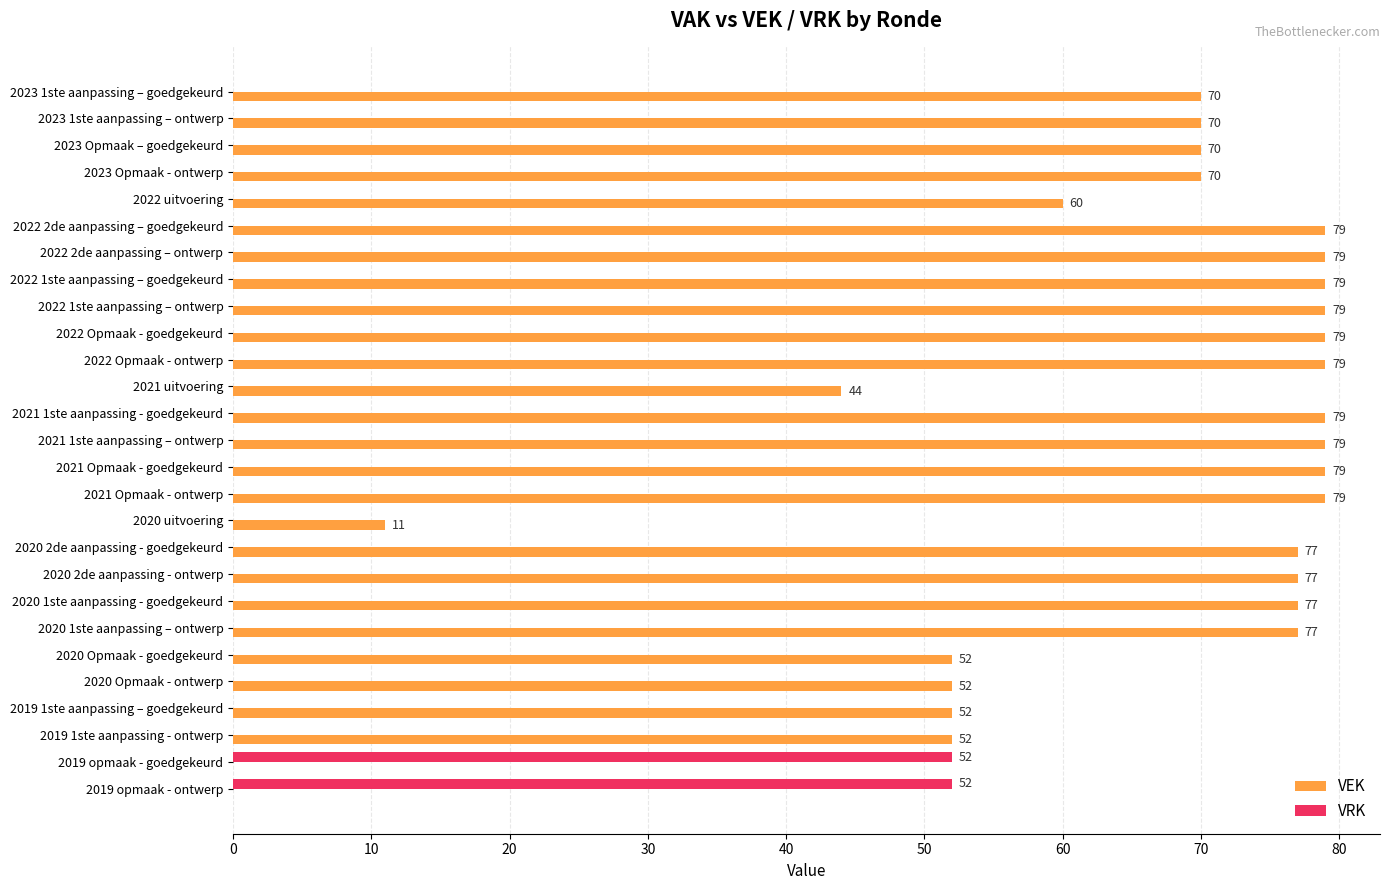

Between 2023 Opmaak – goedgekeurd and 2022 2de aanpassing – ontwerp, which series saw the biggest shift?

VEK